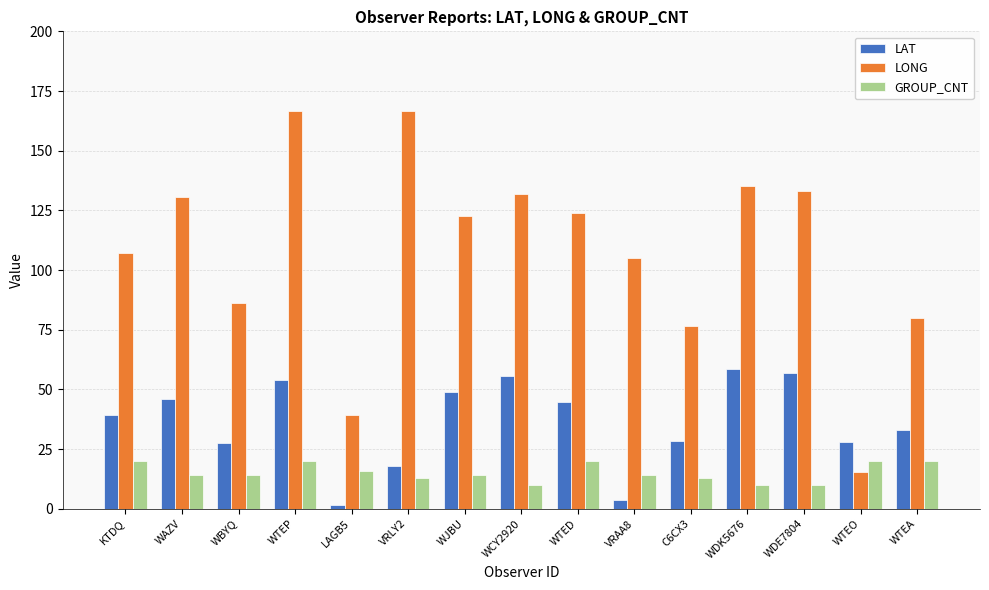

Are the bars horizontal?

No